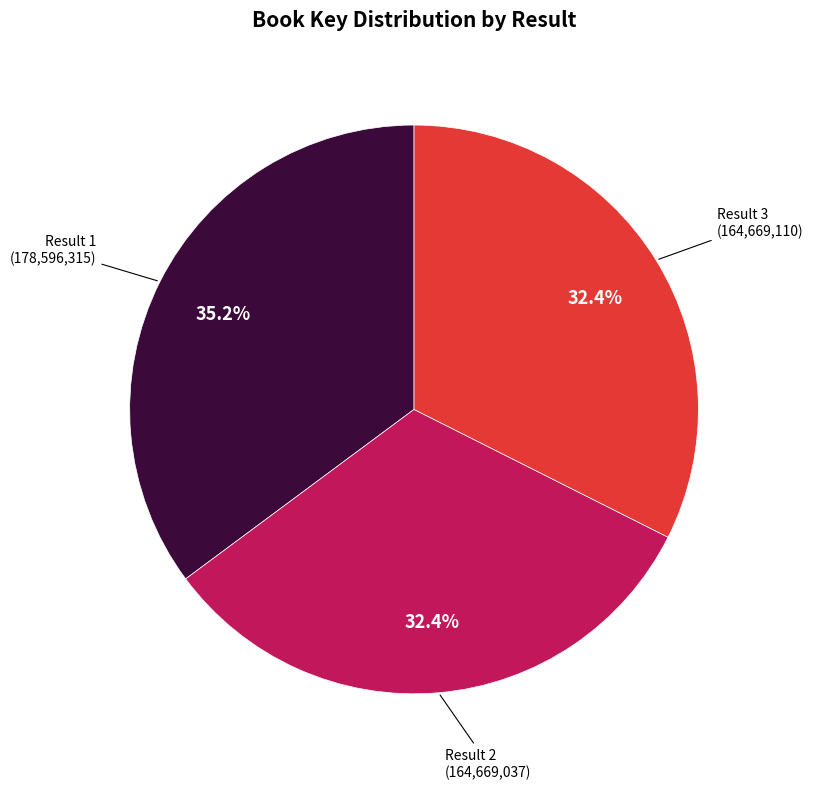

Does any single category account for the majority?

No